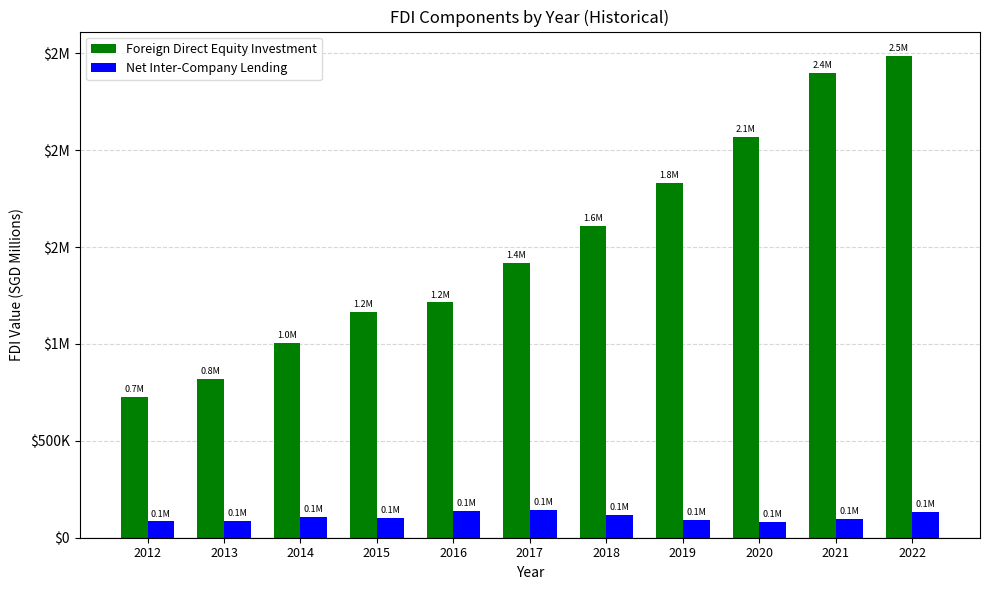

At which label is Net Inter-Company Lending closest to 113450?

2018